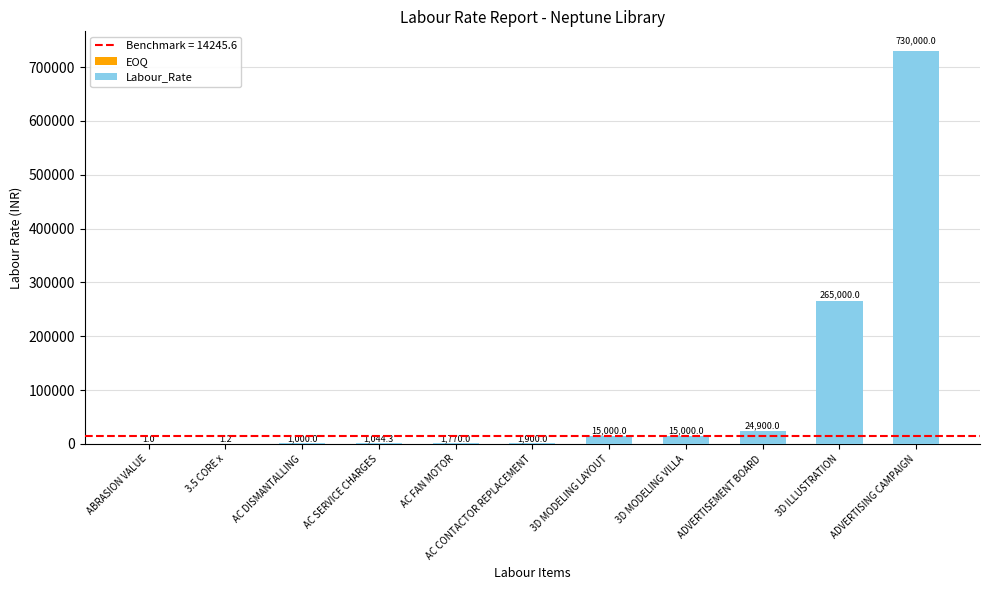

True or false: the data shows 15000.0 at 3D MODELING VILLA.

True